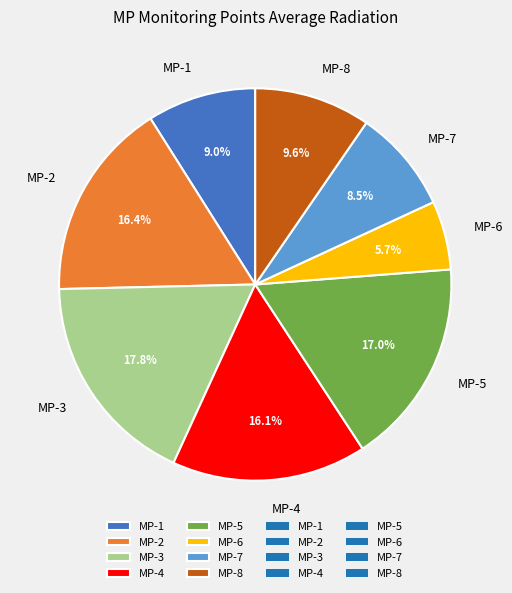

Between MP-3 and MP-4, which is larger?

MP-3